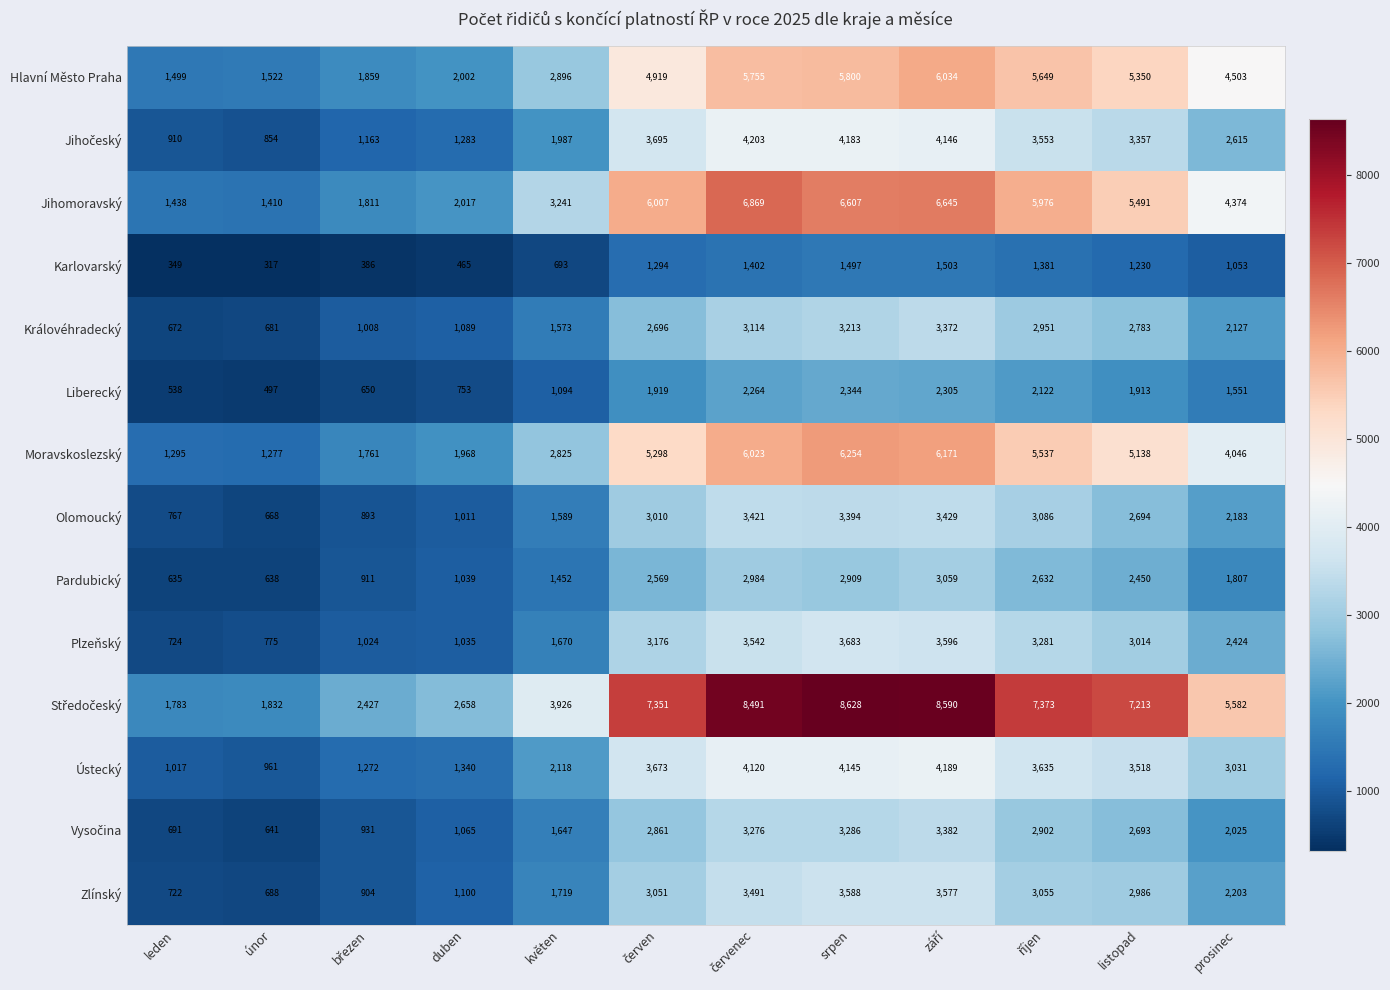

At which label is Moravskoslezský closest to 3765?

prosinec